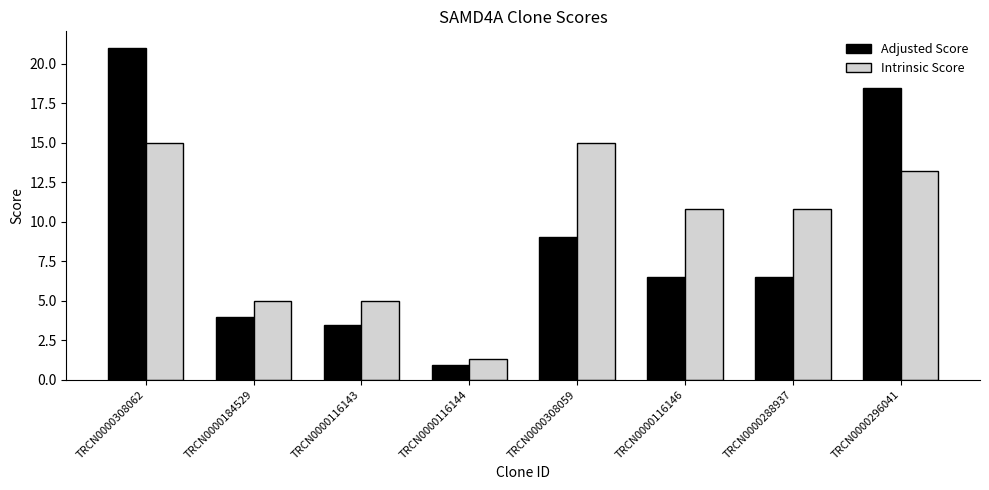

Where does the Adjusted Score series first go above 6?

TRCN0000308062